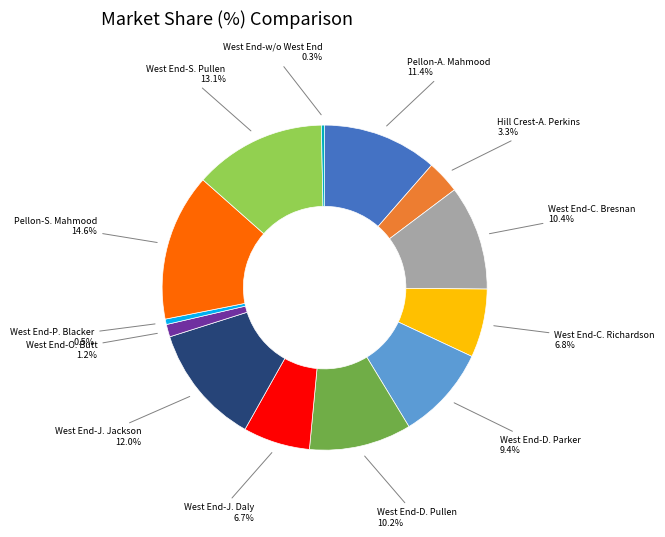

The West End-O. Butt slice represents 1% of the pie. True or false?

True